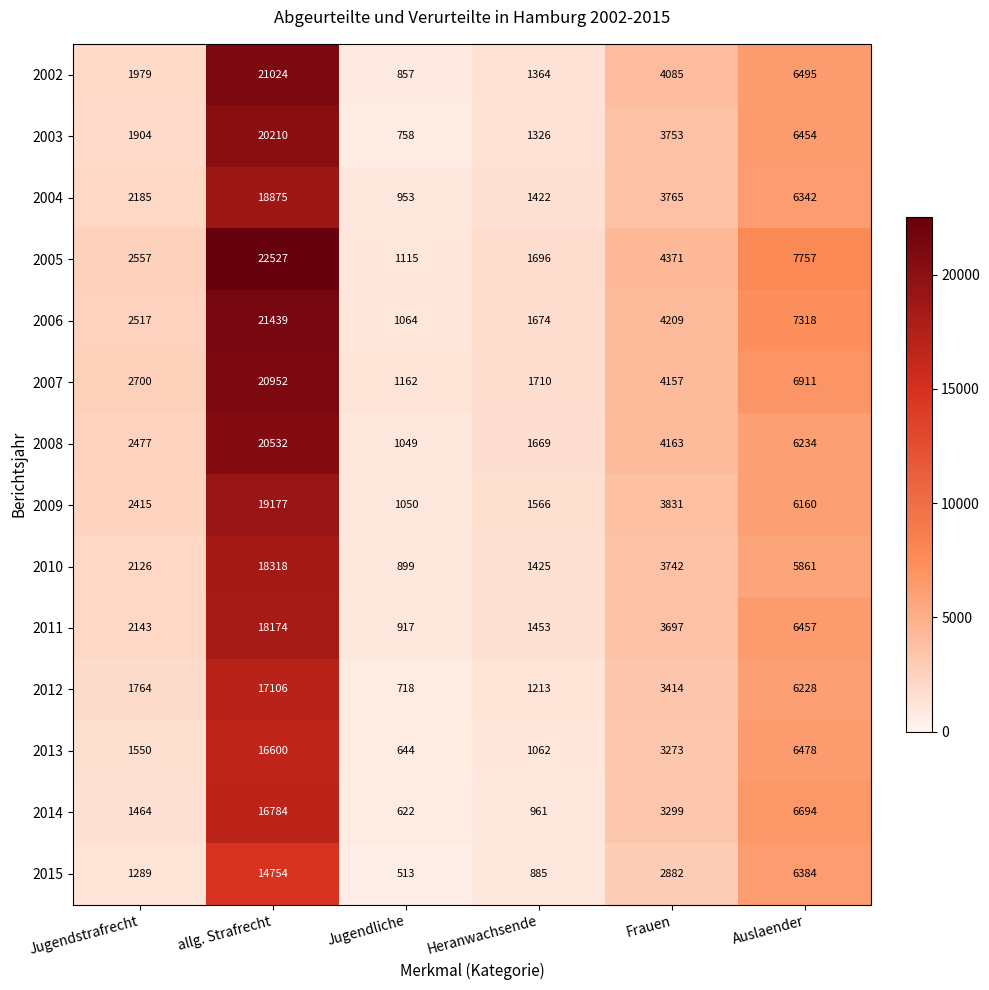

What is the total value across all series at Jugendliche?

12321